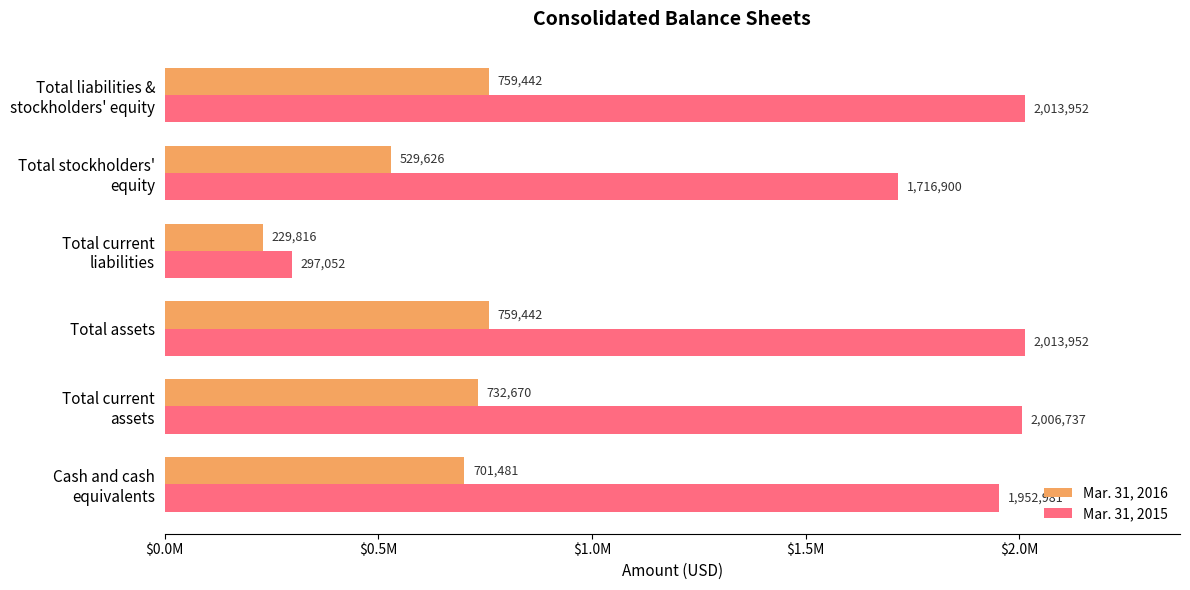

What are all the series names shown in the legend?

Mar. 31, 2016, Mar. 31, 2015